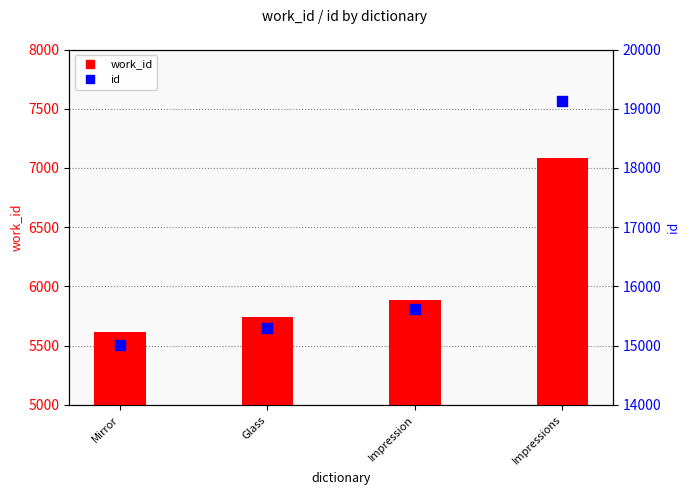

What is the total value across all series at Impressions?

26205